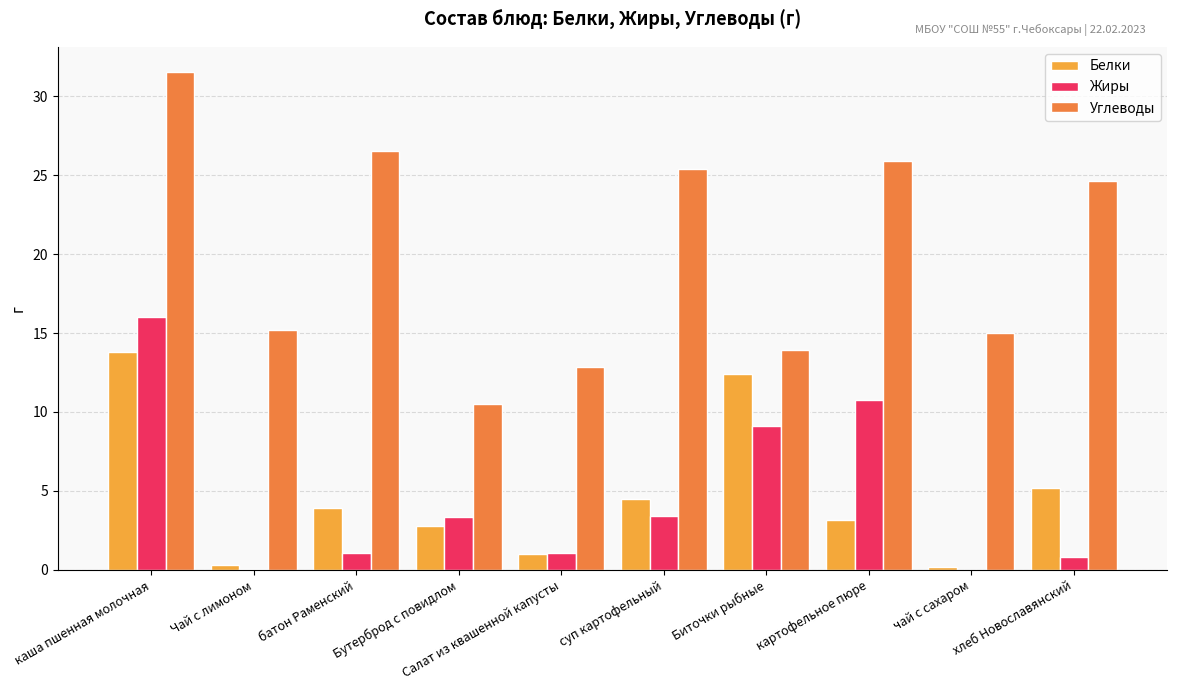

The value of Белки at суп картофельный is 4.5. True or false?

True